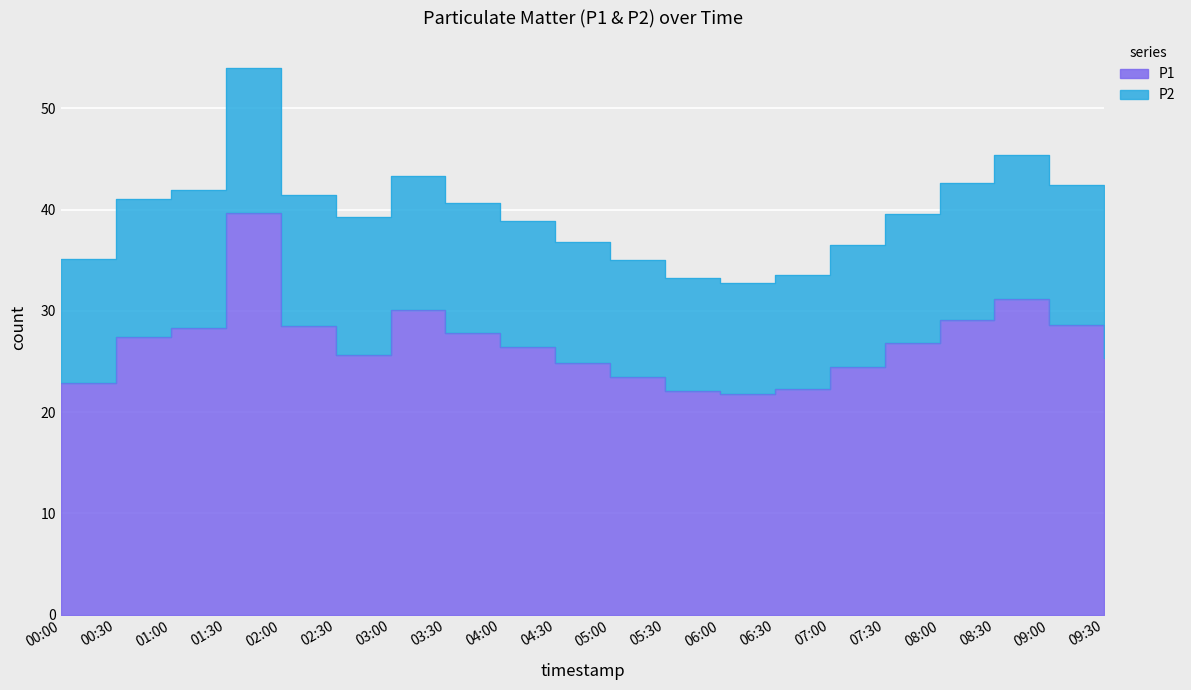

List the labels in order of value, largest first.

01:30, 08:30, 03:00, 08:00, 09:00, 02:00, 01:00, 03:30, 00:30, 07:30, 04:00, 02:30, 09:30, 04:30, 07:00, 05:00, 00:00, 06:30, 05:30, 06:00